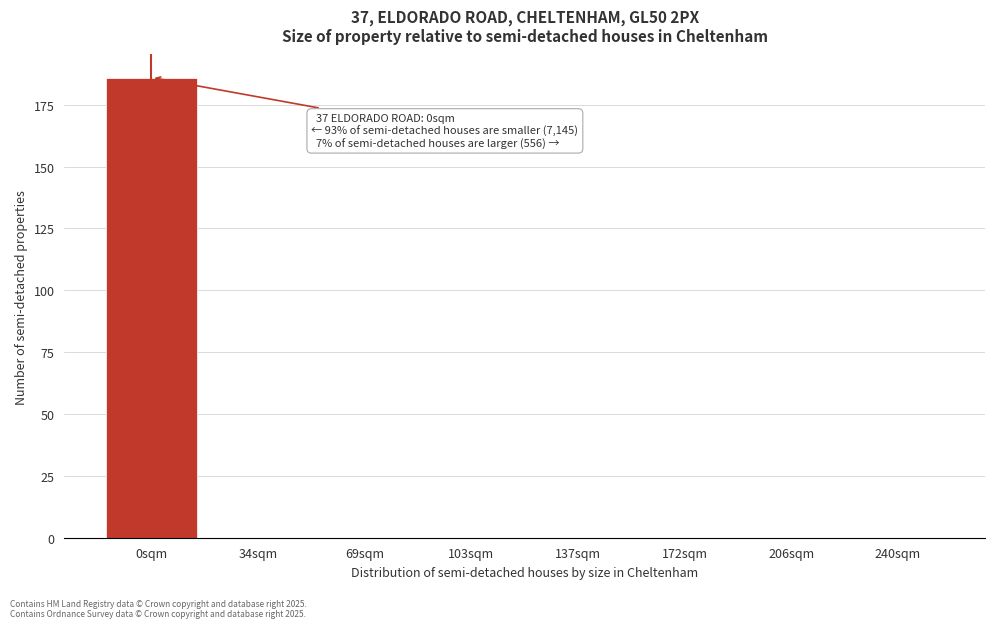

Reading right to left, transcribe all the data shown in this chart.

240sqm=0	206sqm=0	172sqm=0	137sqm=0	103sqm=0	69sqm=0	34sqm=0	0sqm=186